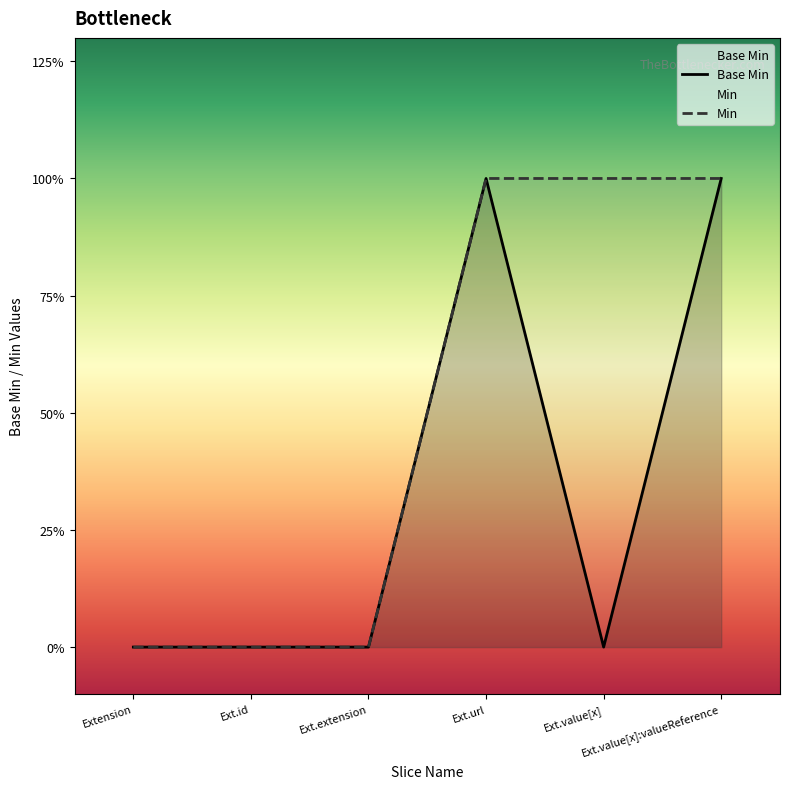

What is the sum of all values?

2